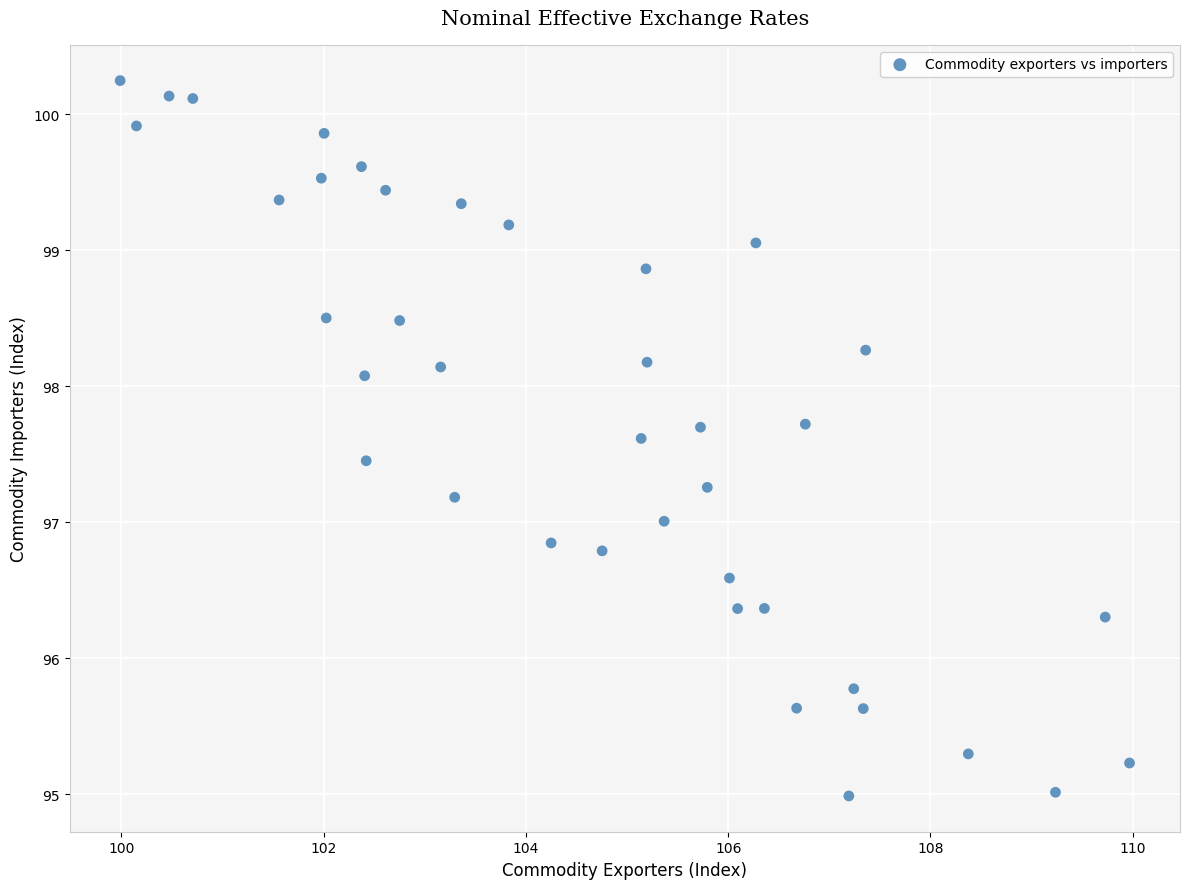

What is the range of Y values (max minus min)?

5.3